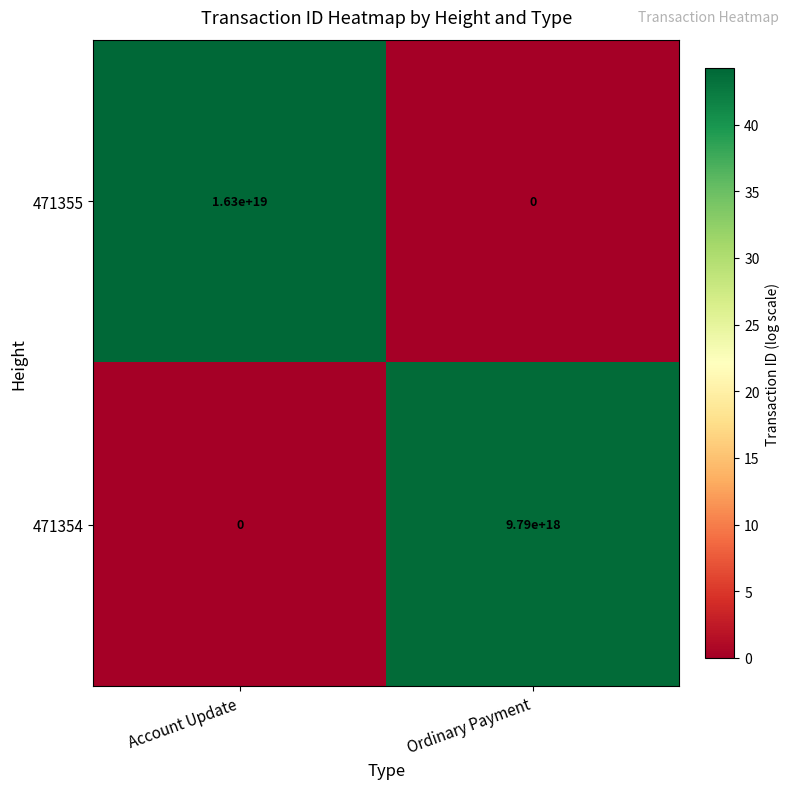

At which category does the chart reach its peak across all series?

Account Update